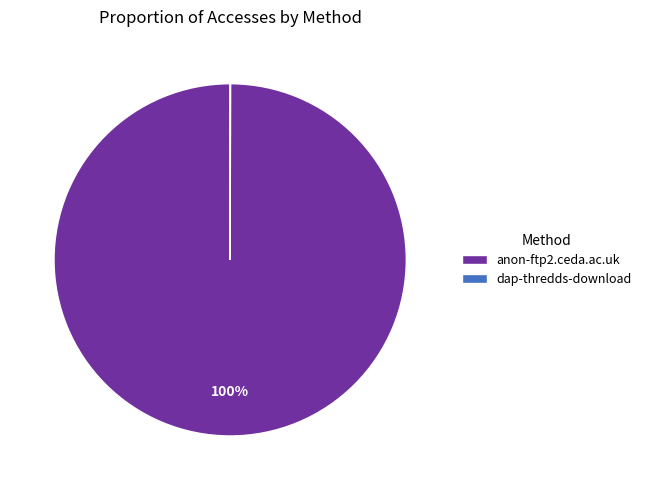

To the nearest percent, what percentage of the pie is anon-ftp2.ceda.ac.uk?

100%